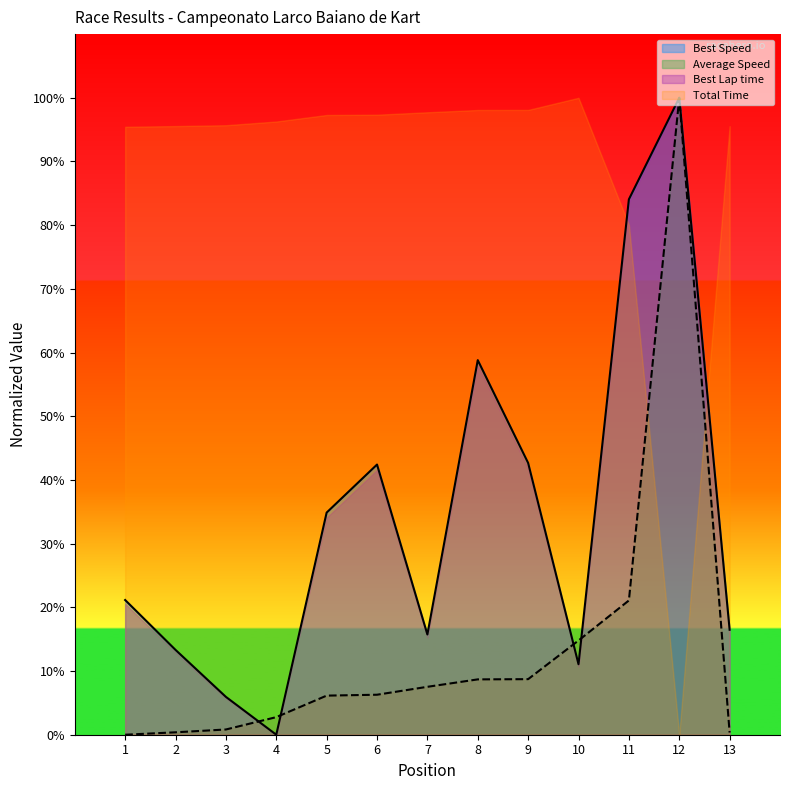

Is the value of Average Speed at 11 greater than the value of Best Lap time at 5?

No